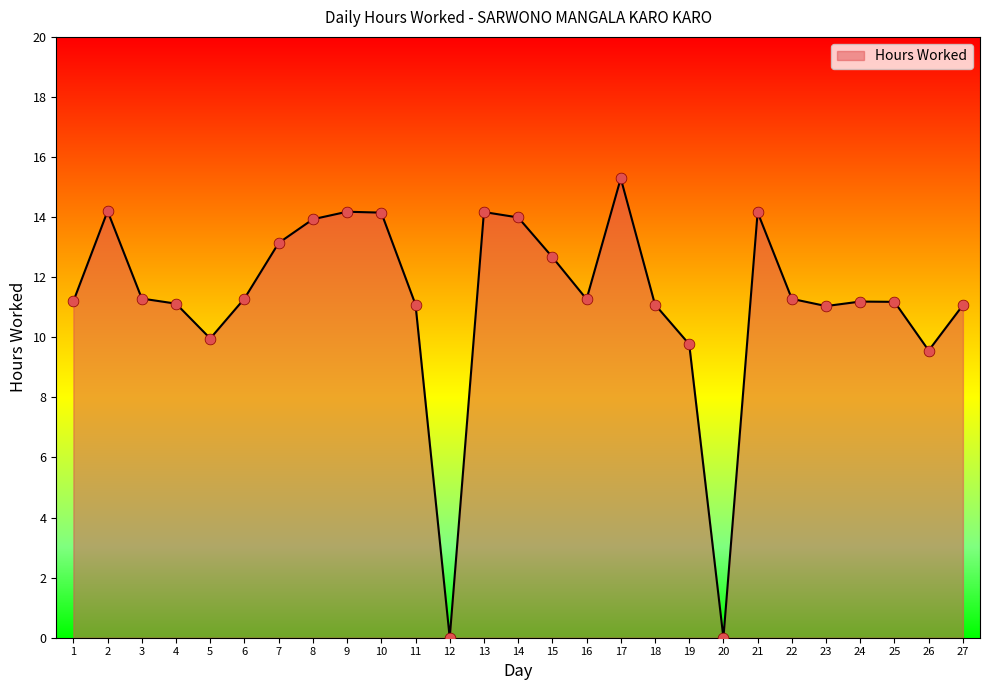

What is the change in value from 5 to 25?

+1.2